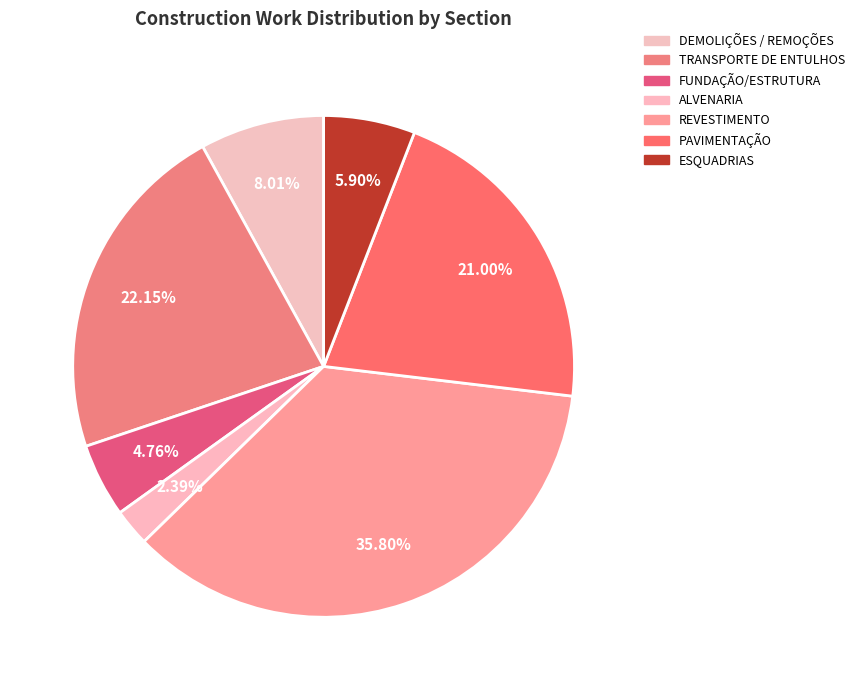

Which slice is the smallest?

ALVENARIA